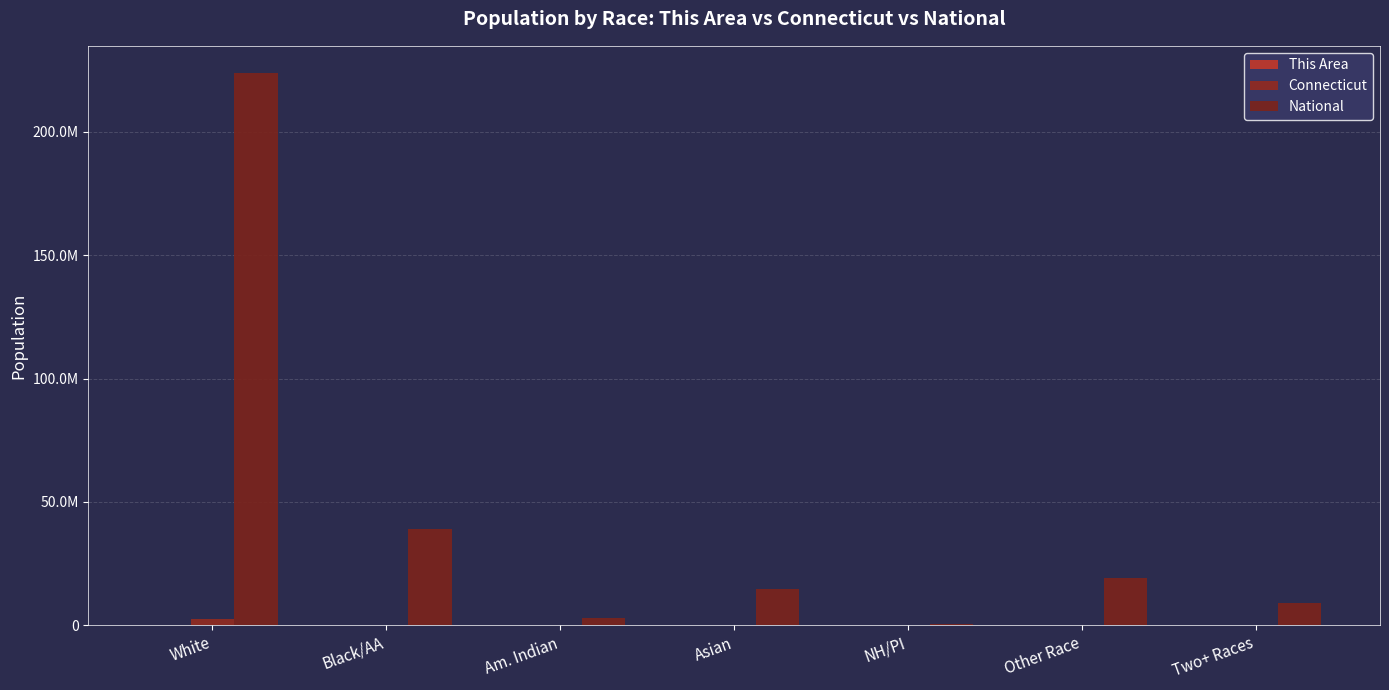

What is the label of the 2nd bar from the right?

Other Race